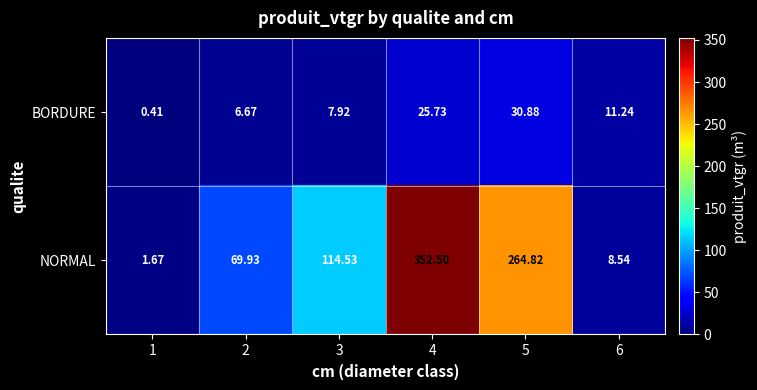

What is the maximum value shown in the chart?

352.5